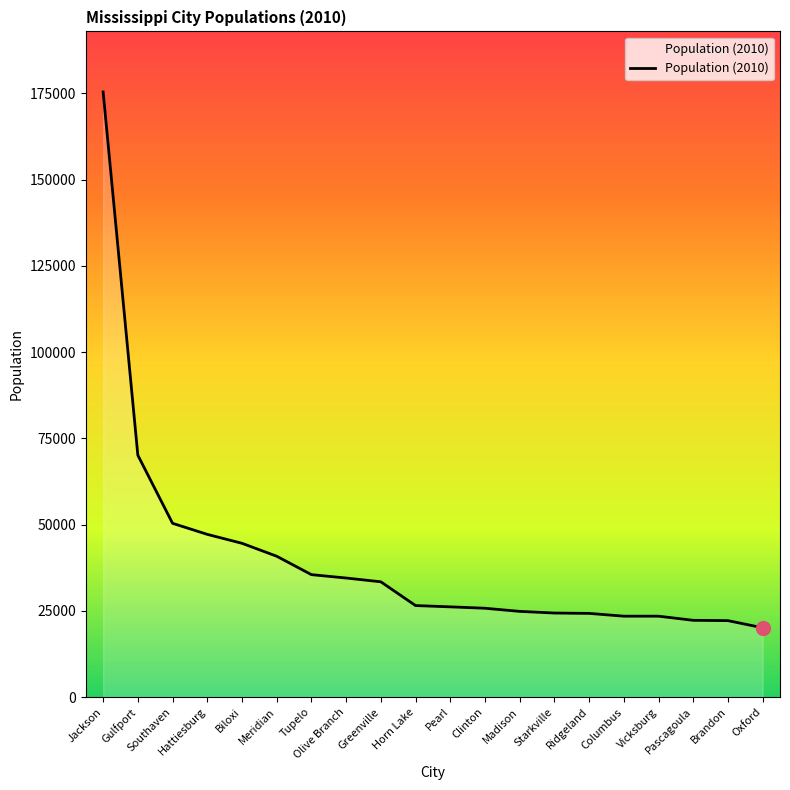

What is the difference between the maximum and second lowest values?

153277